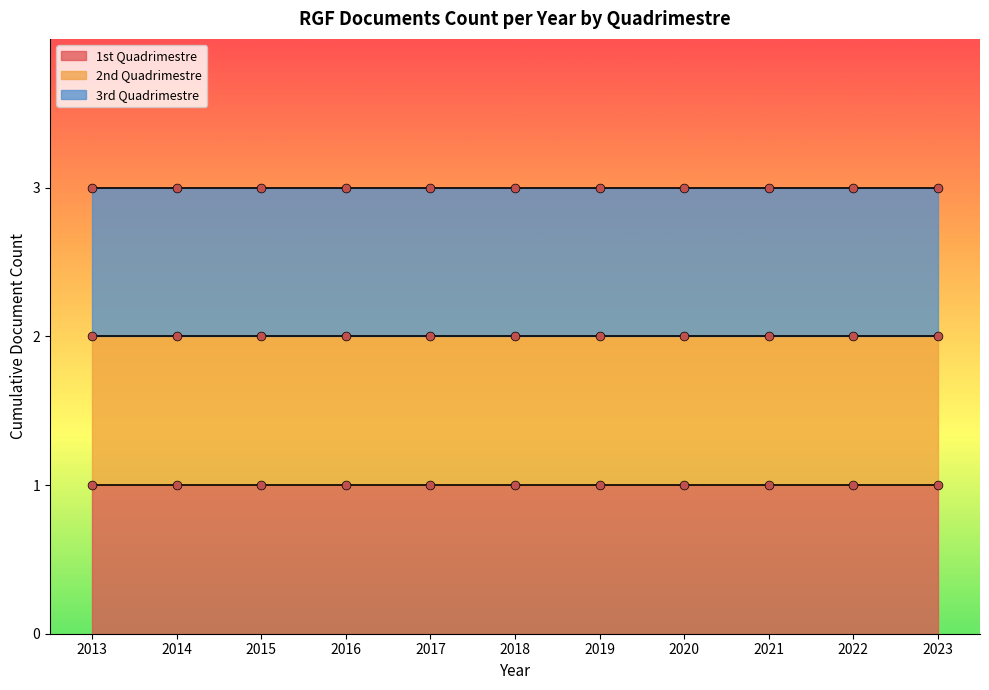

Which series contains the lowest Y value?

1st Quadrimestre